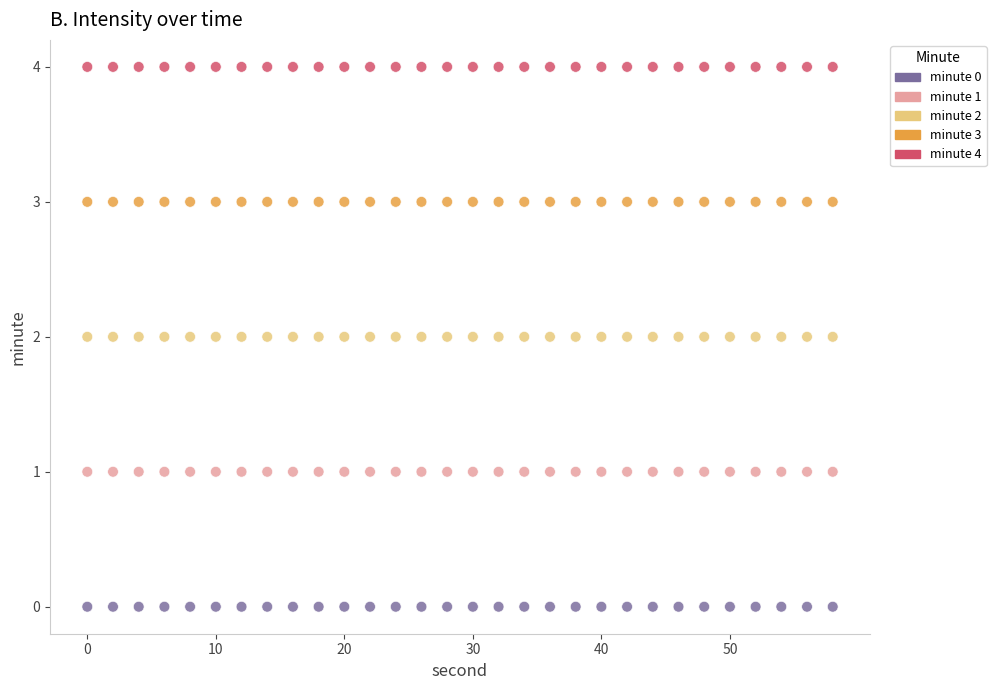

Which series contains the lowest Y value?

minute 0